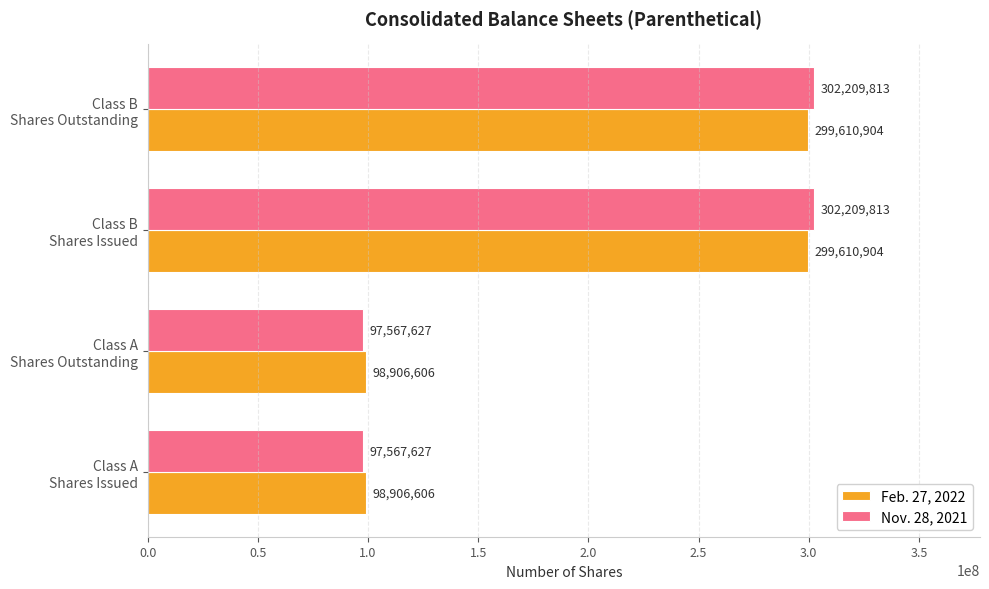

Which series has the widest spread of values?

Nov. 28, 2021